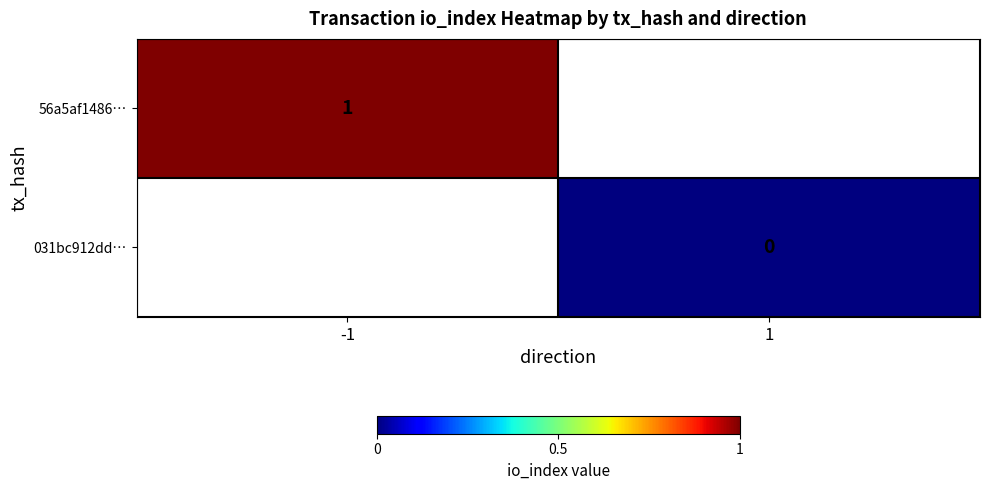

At how many categories does at least one series exceed 0?

1